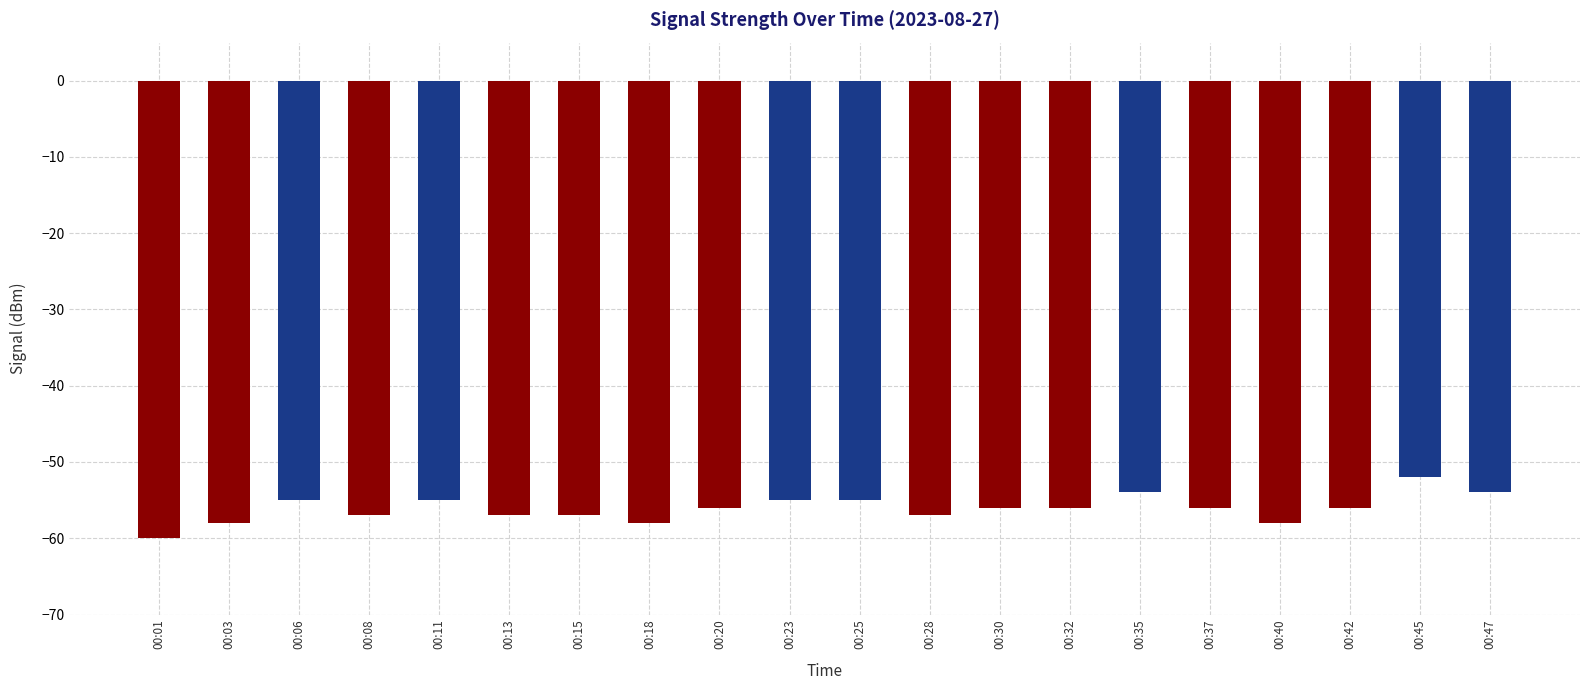

How many data points does each series have?

20